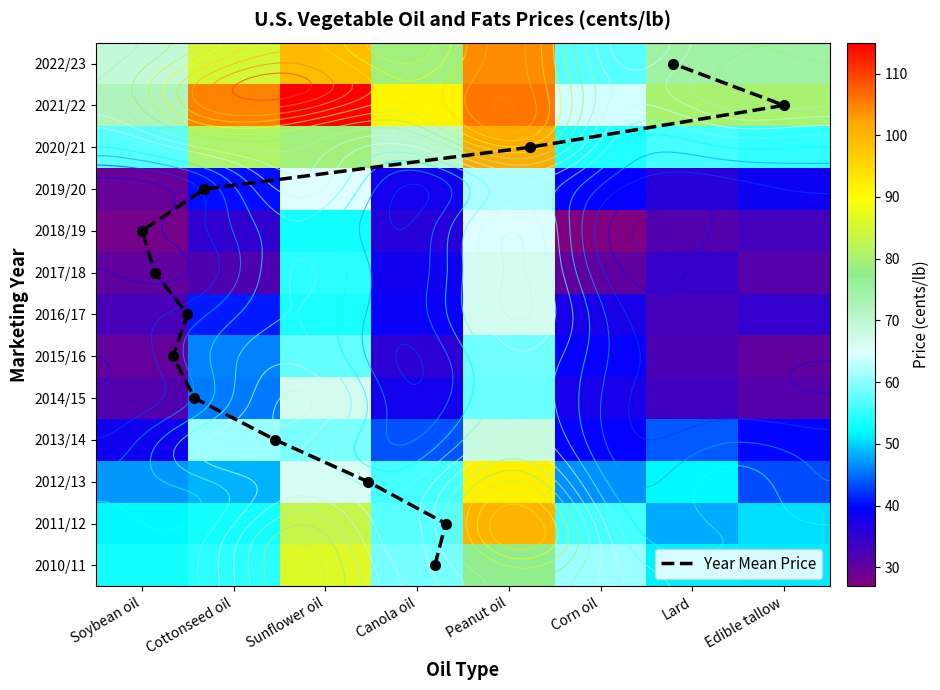

What is the difference between the maximum and second lowest values in the 2019/20 series?

29.3